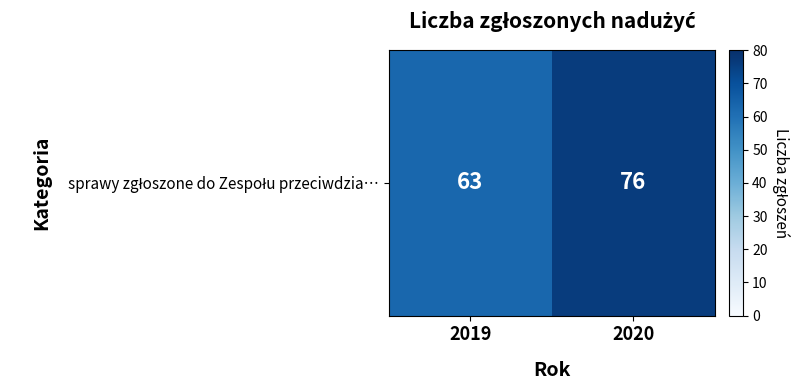

Is it true that the value at 2020 is 28?

False